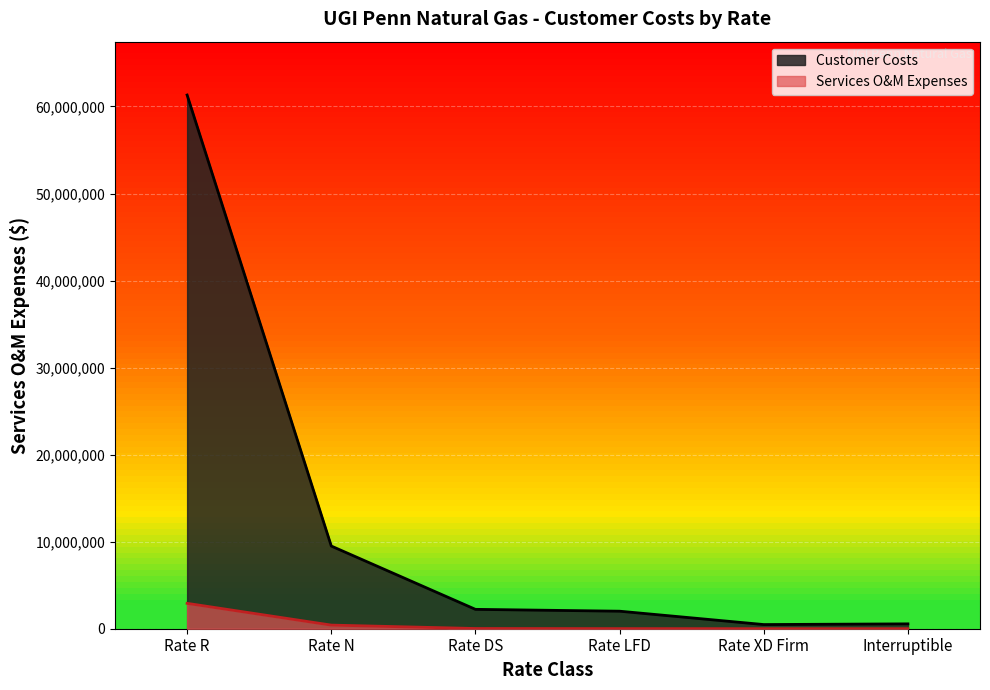

Is it true that the value at Rate XD Firm is 2360?

True